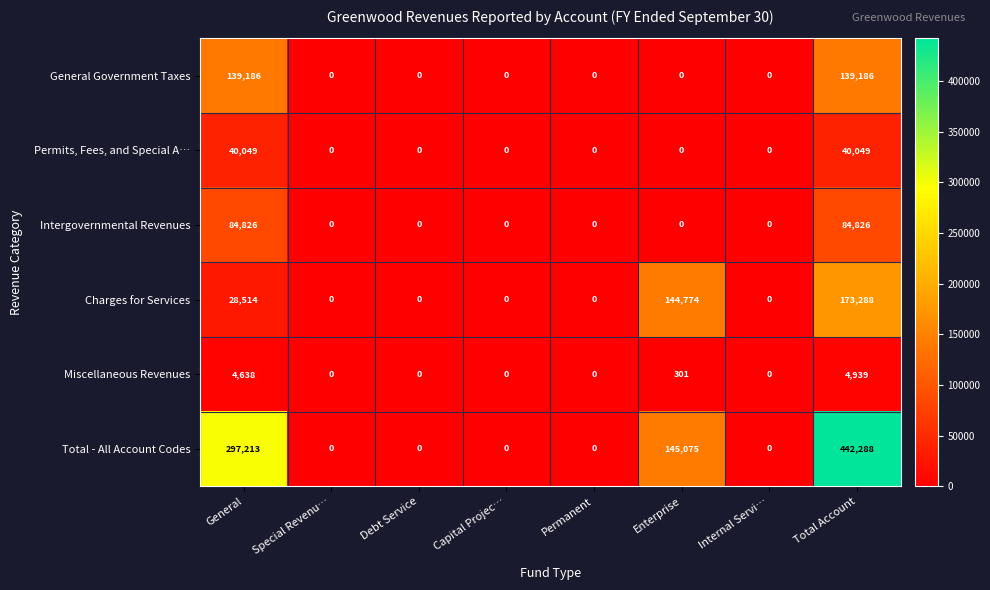

What is the difference between the highest and lowest values at General?

292575